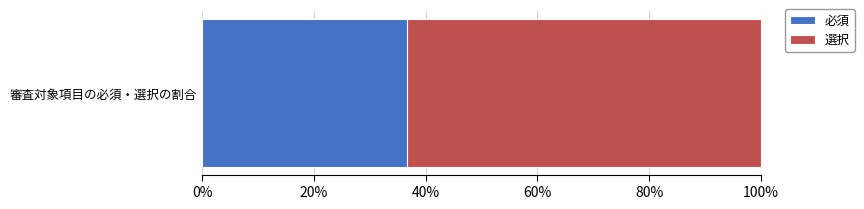

What are all the series names shown in the legend?

必須, 選択